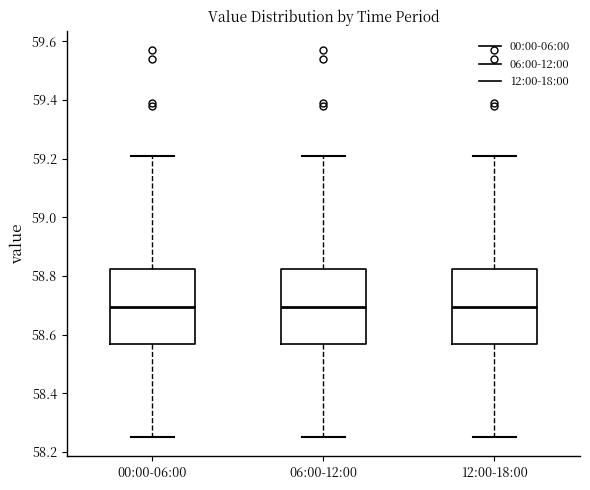

Where is the lower edge of the box for 06:00-12:00 on the y-axis? The values are not printed on the chart, so give them approximately, as read against the axis.

58.56